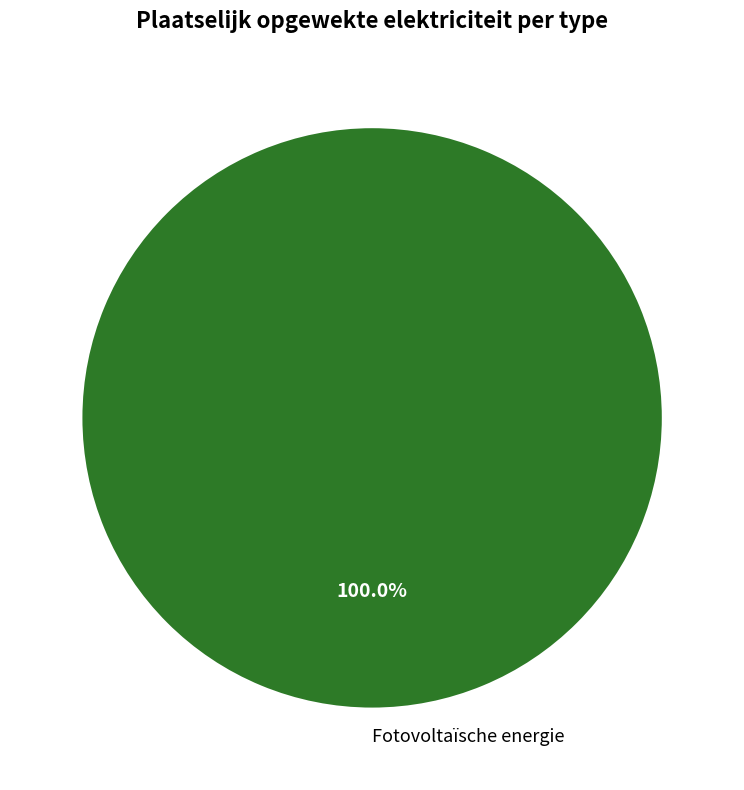

How many slices are in this pie chart?

1